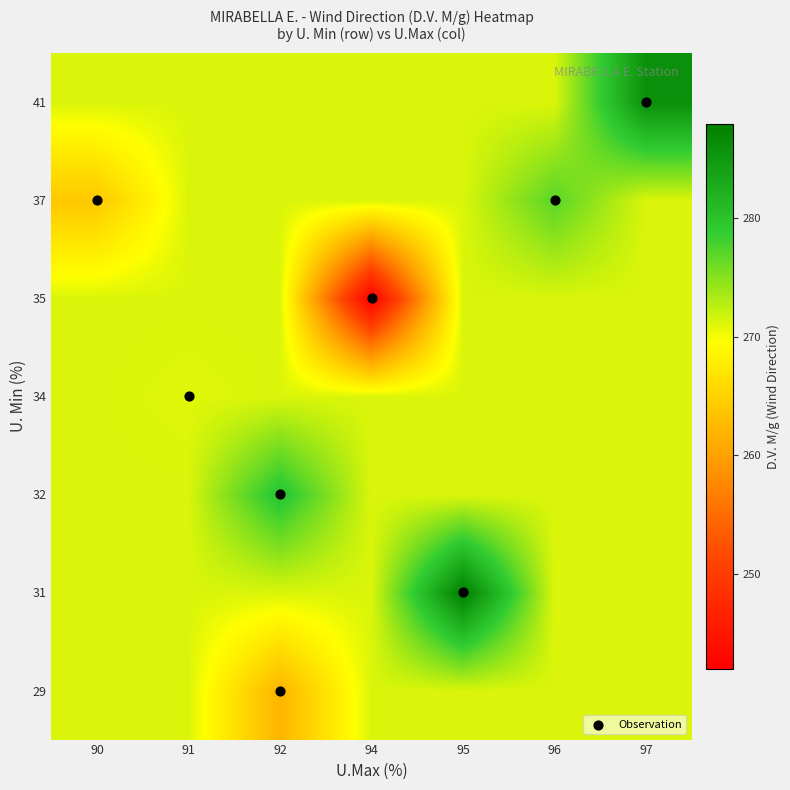

What is the maximum value shown in the chart?

288